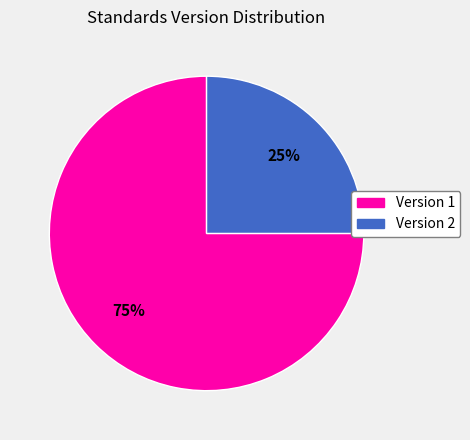

The Version 1 slice represents 75% of the pie. True or false?

True